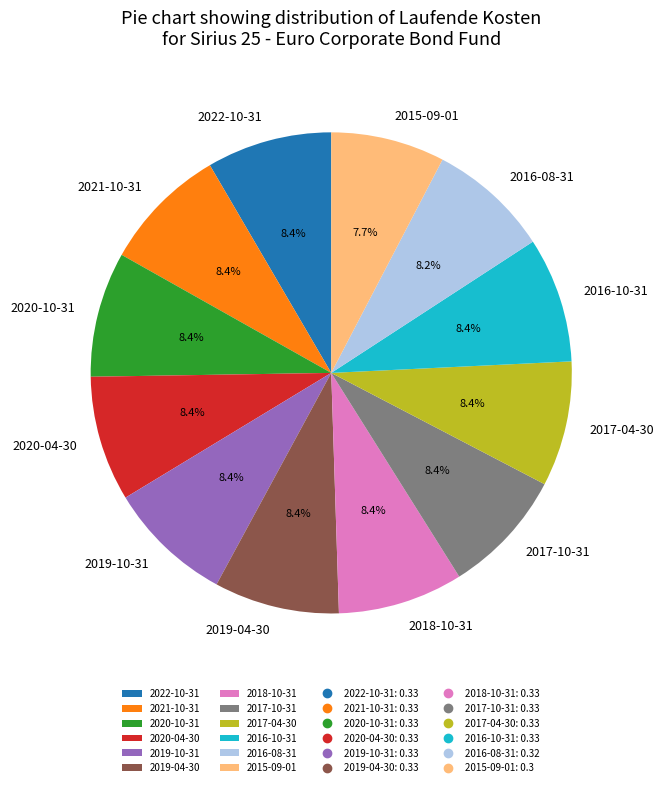

Combined, what portion of the pie is 2022-10-31 and 2020-10-31?

16.8%